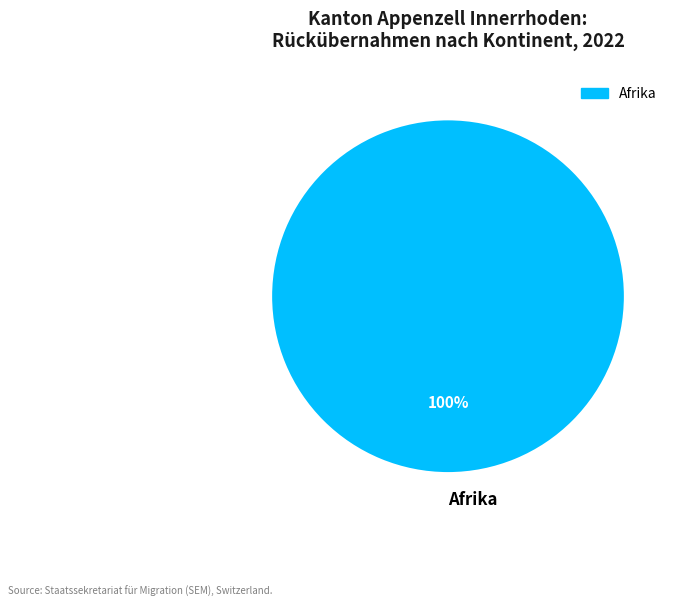

Is there any slice that represents more than half of the pie?

Yes